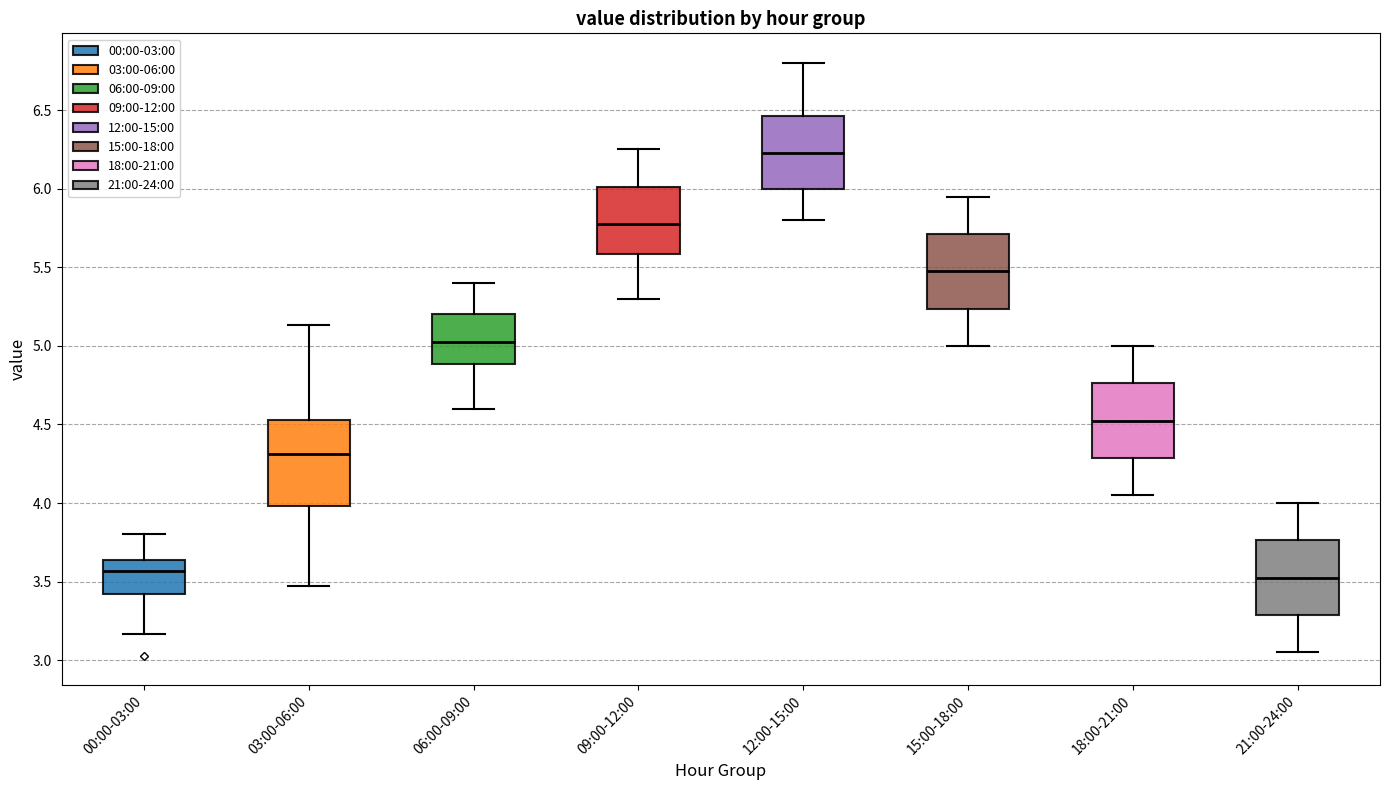

Where does the upper whisker of the box for 18:00-21:00 end on the y-axis? The values are not printed on the chart, so give them approximately, as read against the axis.

5.00